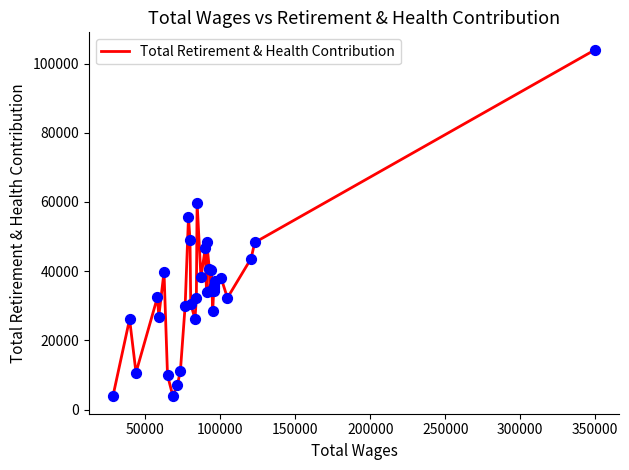

What is the greatest value displayed?

104023